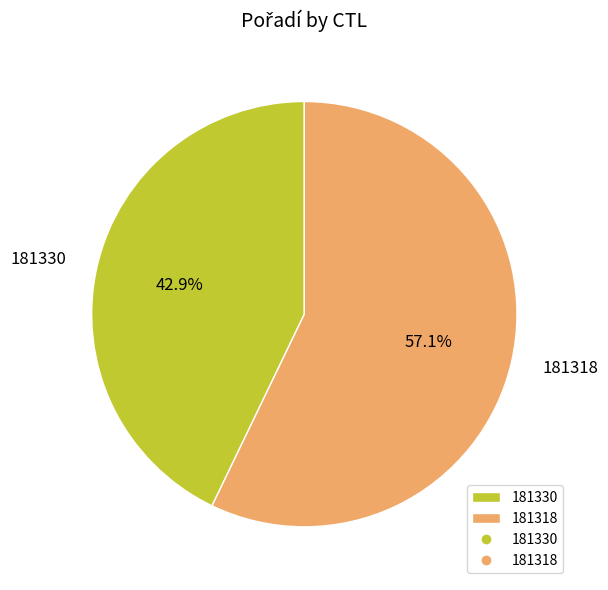

To the nearest percent, what percentage of the pie is 181318?

57%